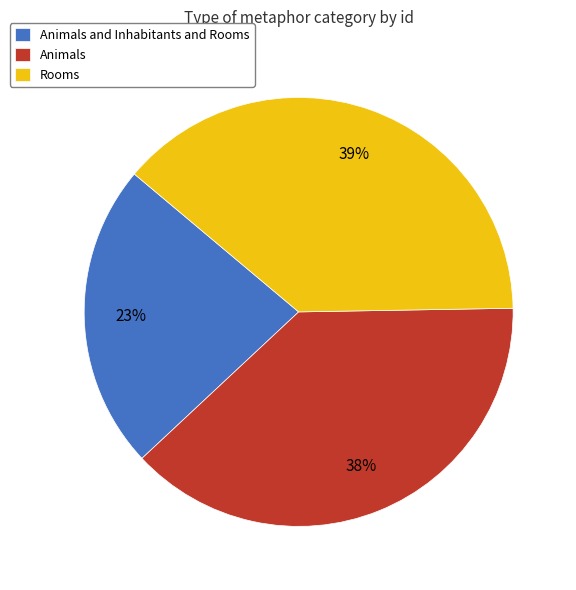

Does Animals and Inhabitants and Rooms account for over 50% of the chart?

No